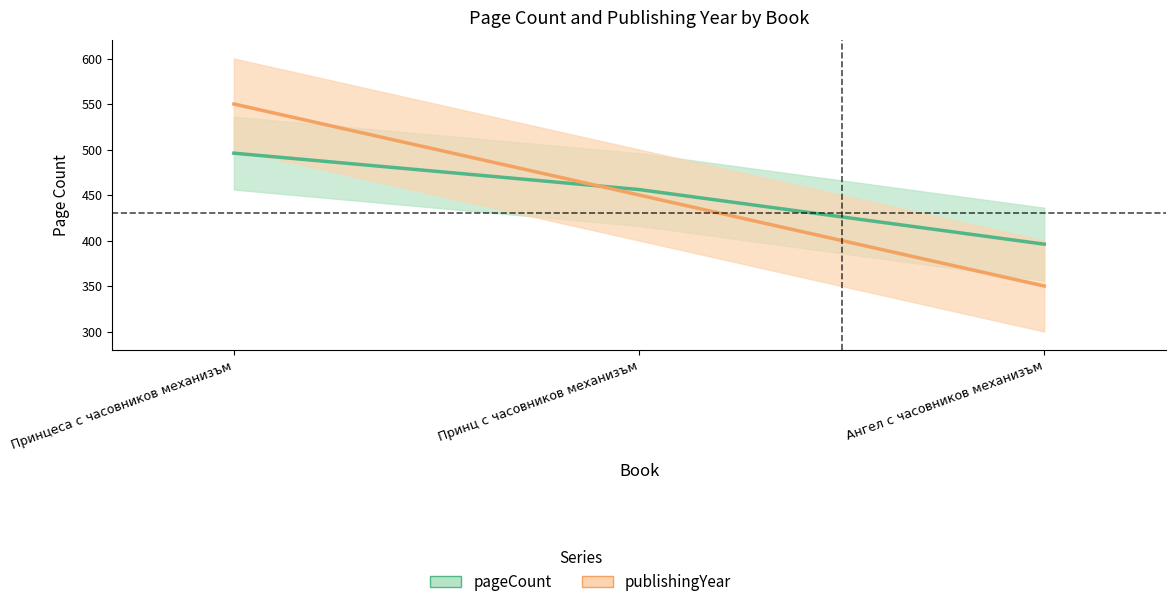

How many categories are shown in the chart?

3